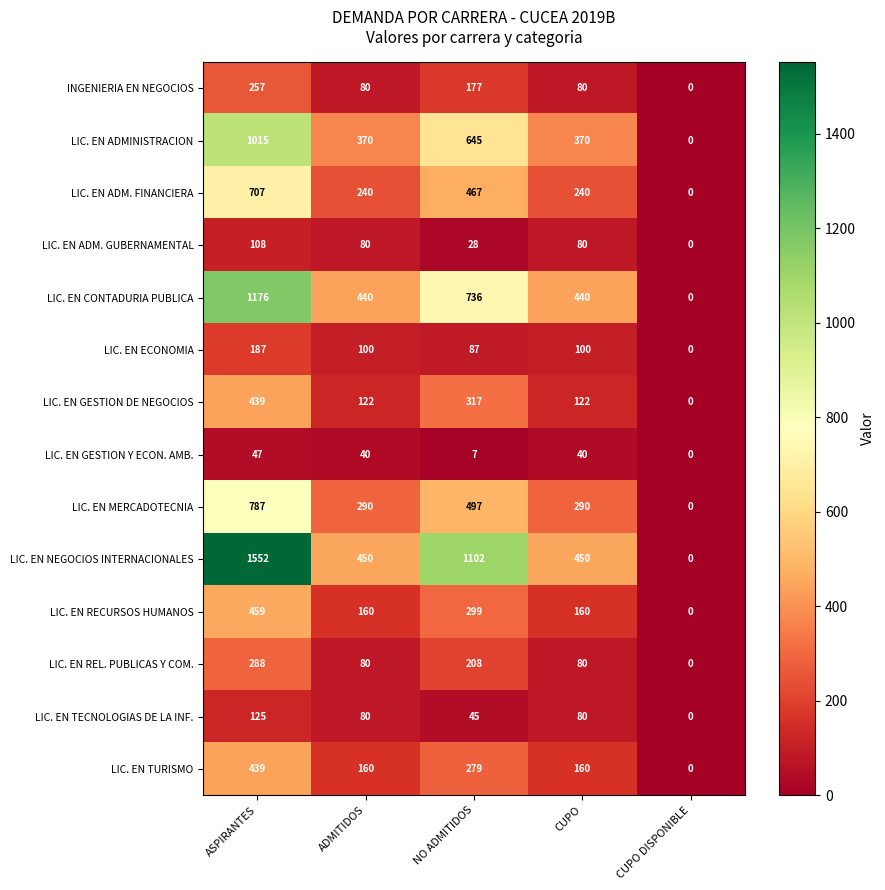

At which category is the sum across all series the highest?

ASPIRANTES